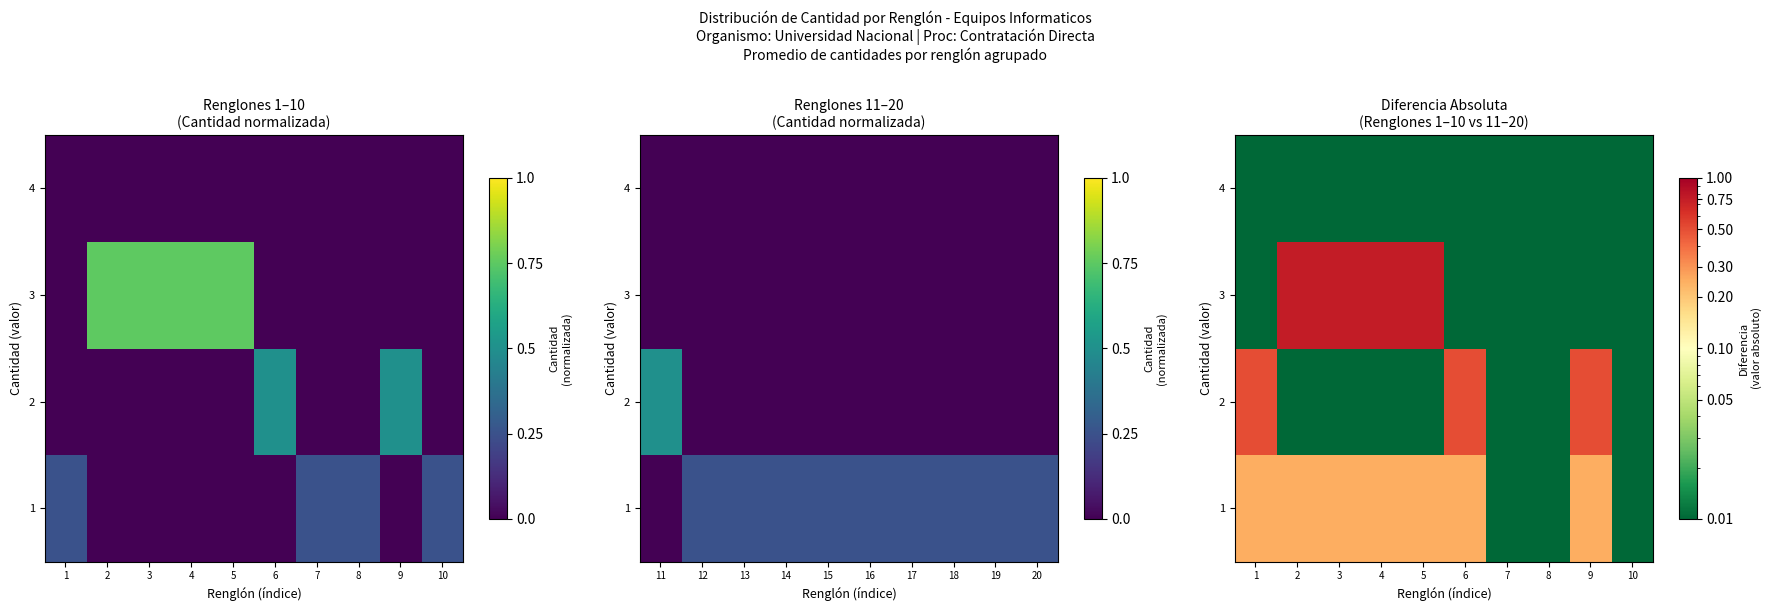

At which category is the sum across all series the highest?

2